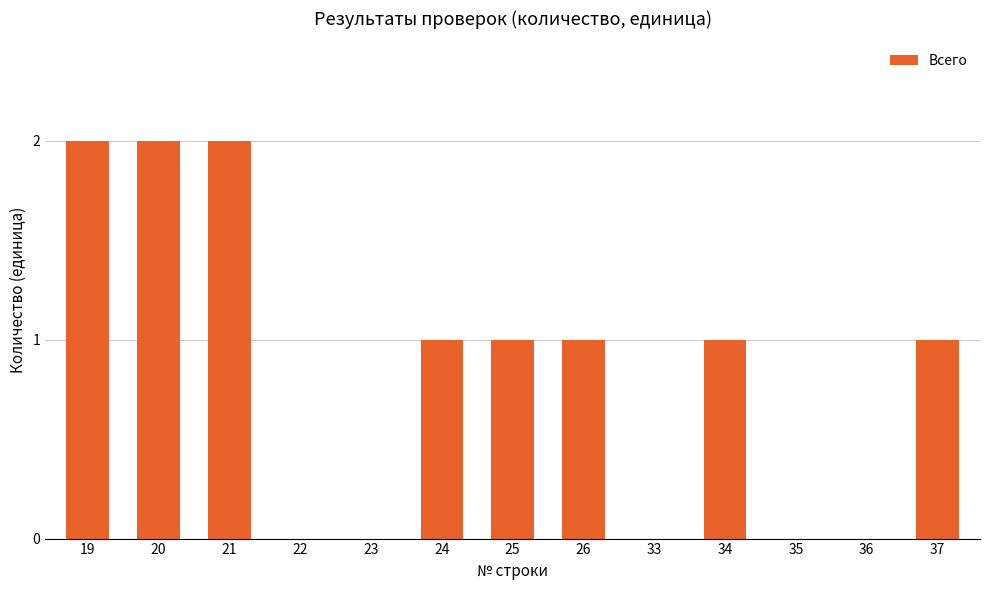

The value at 35 is 0. True or false?

True